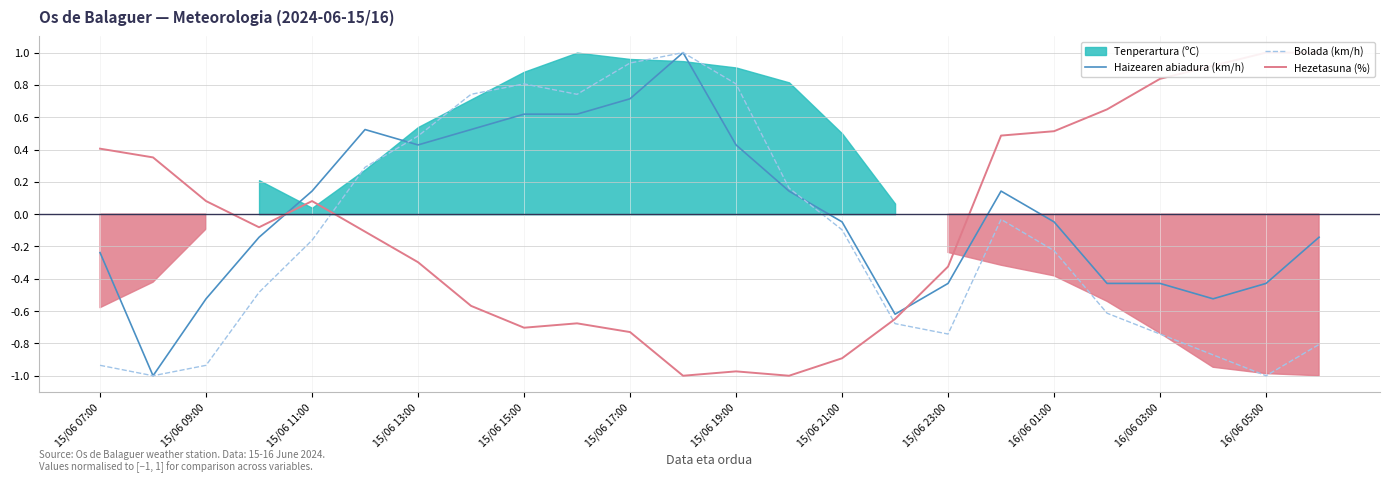

How many lines are shown in the chart?

3